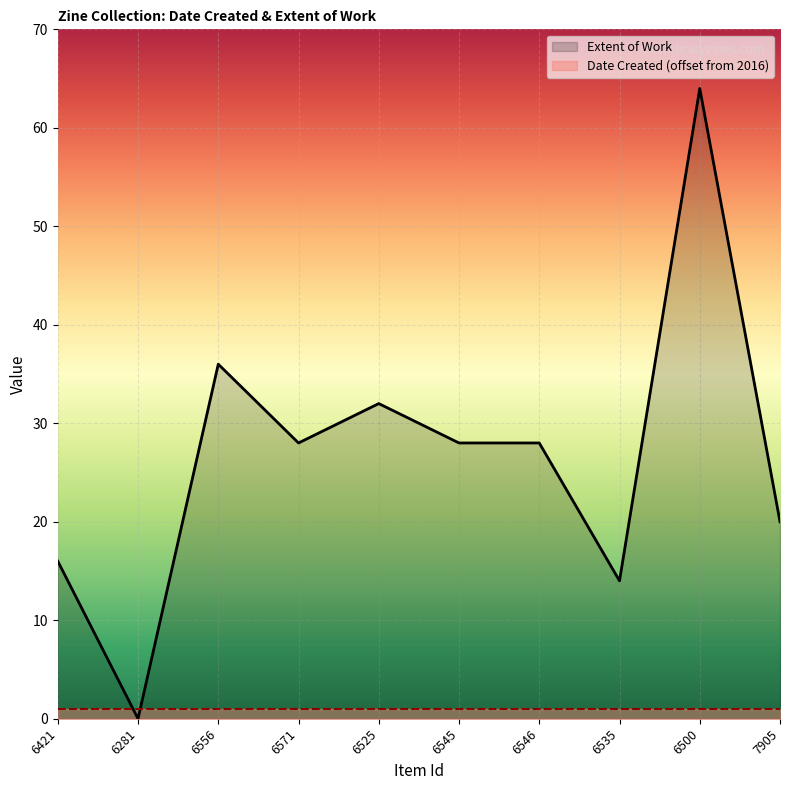

Reading left to right, transcribe all the data shown in this chart.

6421=16	6281=0	6556=36	6571=28	6525=32	6545=28	6546=28	6535=14	6500=64	7905=20